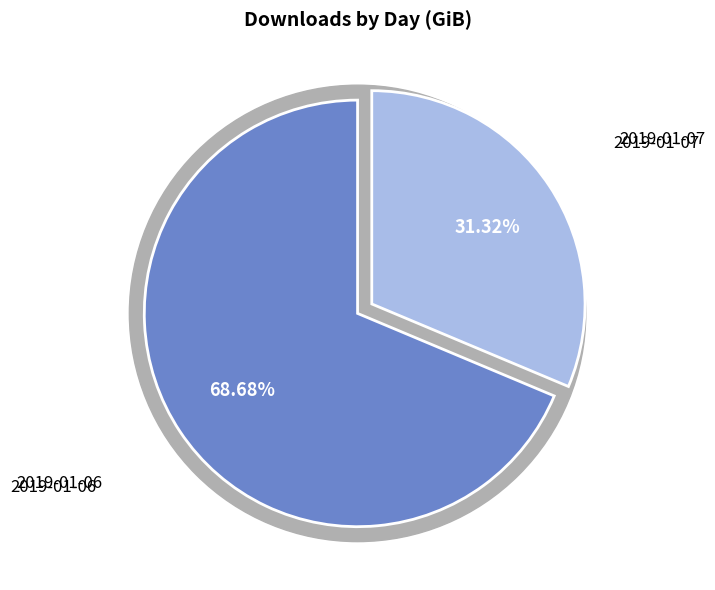

To the nearest percent, what is the difference between the 2019-01-07 and 2019-01-06 slice percentages?

37%